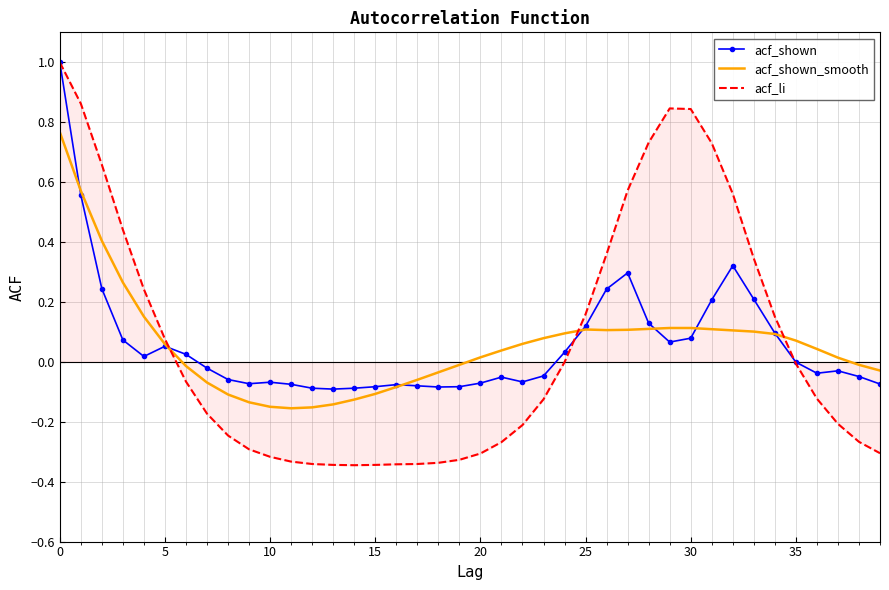

What is the highest value of the acf_li series?

1.0